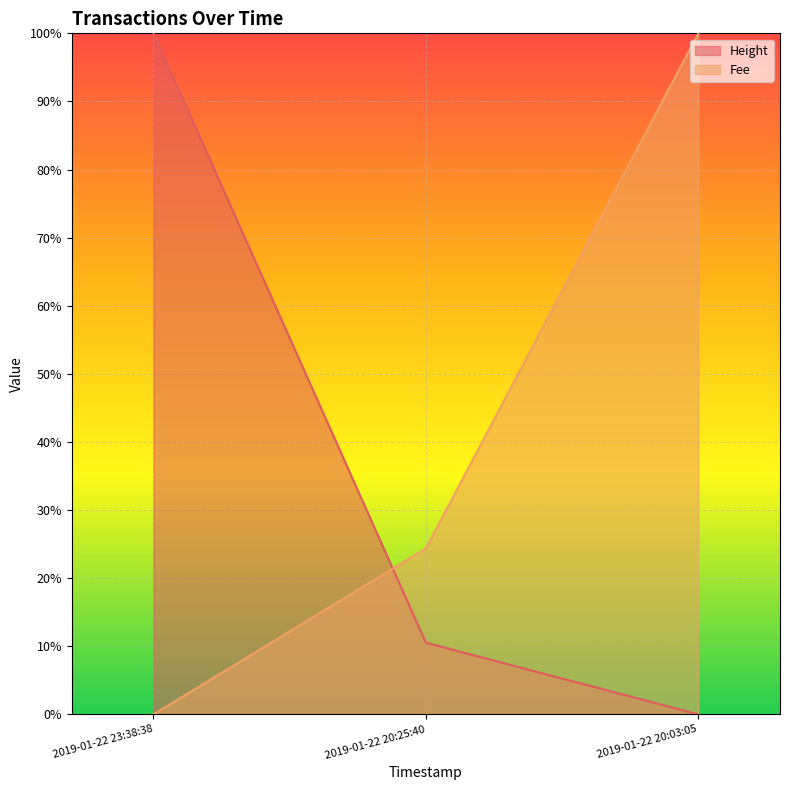

What is the maximum value for Fee?

1.0